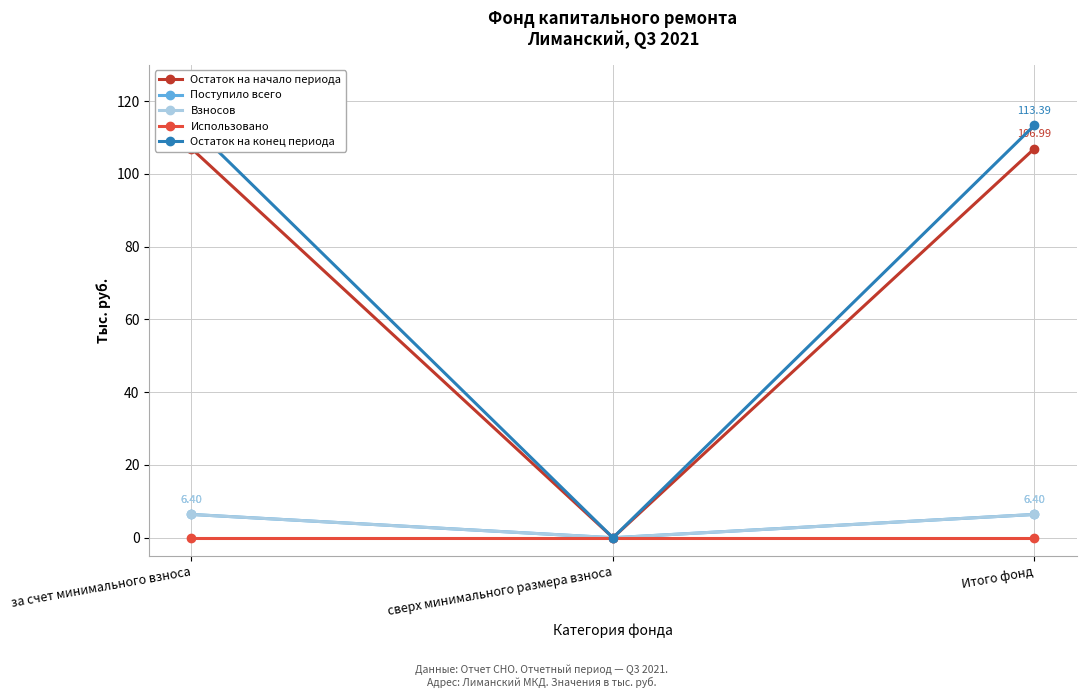

How many lines are shown in the chart?

5